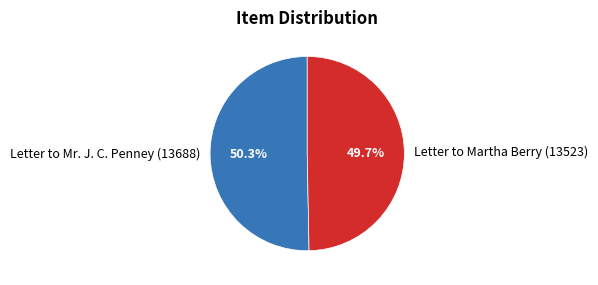

Is the sum of Letter to Mr. J. C. Penney (13688) and Letter to Martha Berry (13523) greater than half?

Yes